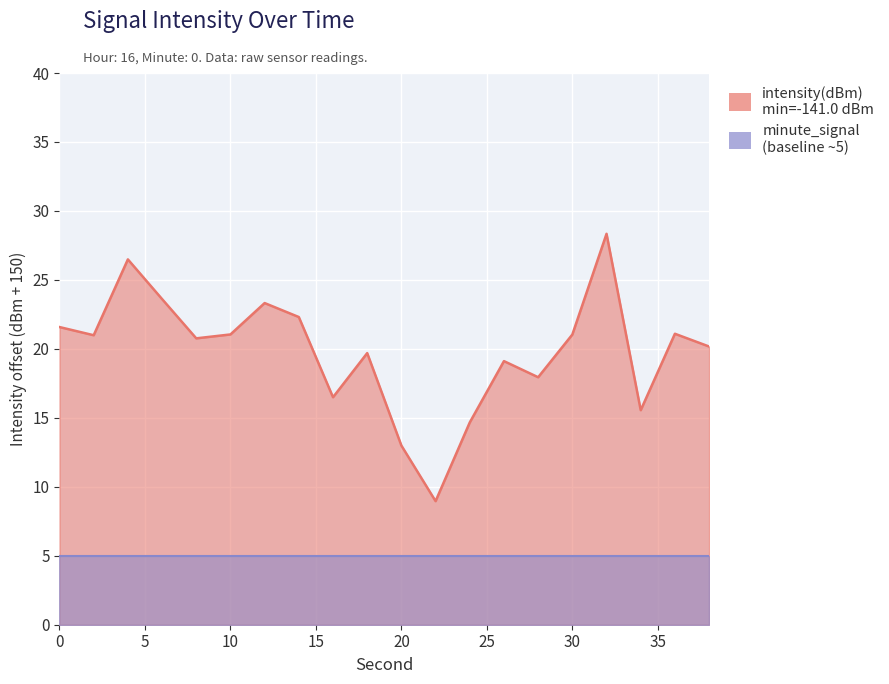

Reading left to right, list all the values displayed in this chart.

21.6	21.0	26.5	23.6	20.8	21.0	23.3	22.3	16.5	19.7	13.0	9.0	14.7	19.1	17.9	21.0	28.3	15.6	21.1	20.2